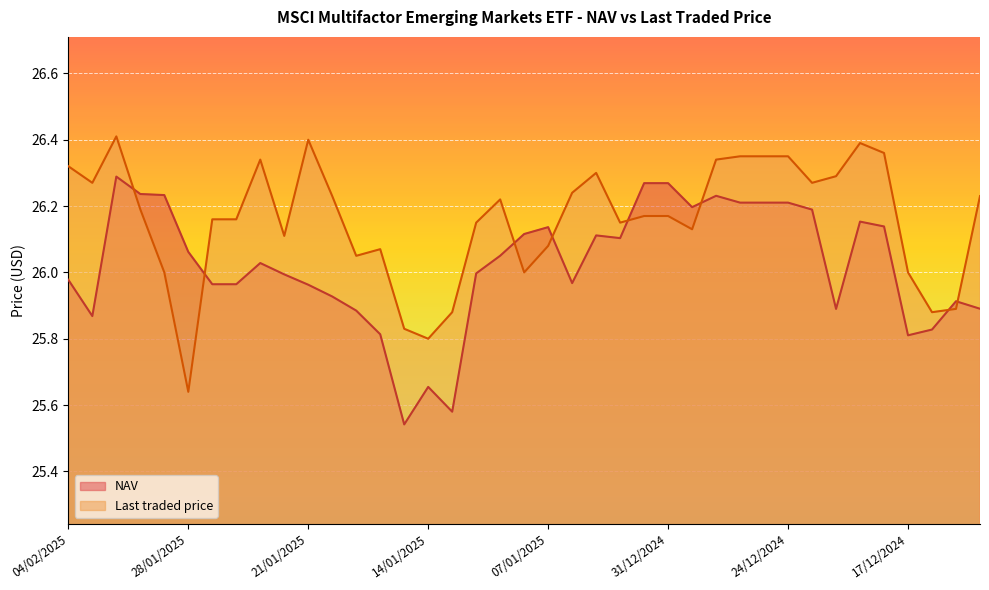

List the series in order of their peak value, lowest first.

NAV, Last traded price